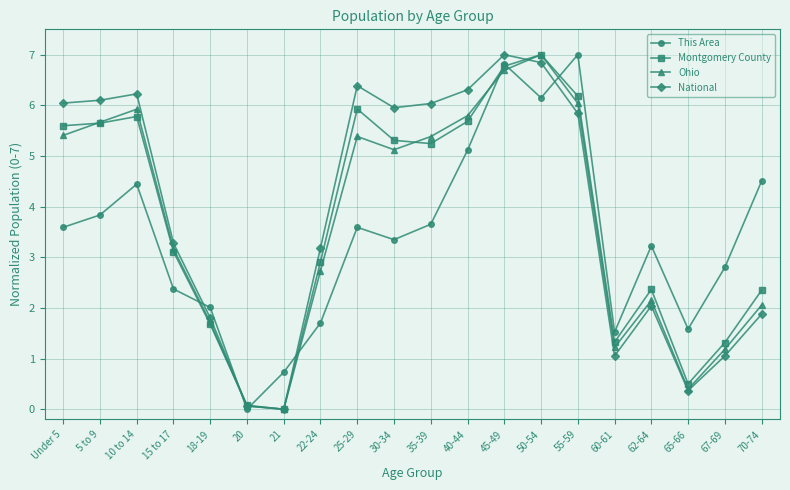

At which category does Ohio reach its first local peak?

10 to 14